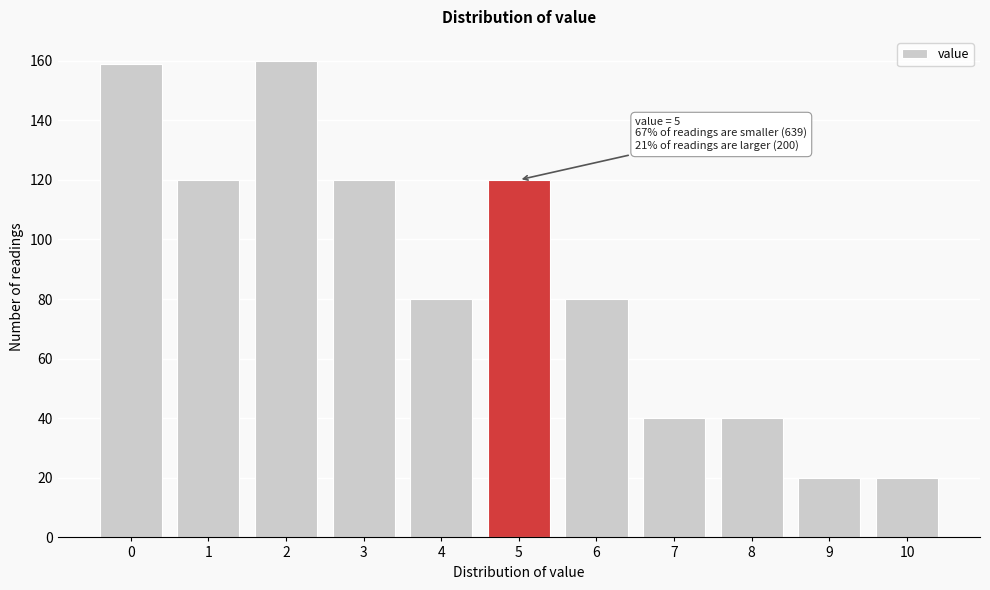

Reading left to right, extract all data points from this chart.

0=159	1=120	2=160	3=120	4=80	5=120	6=80	7=40	8=40	9=20	10=20